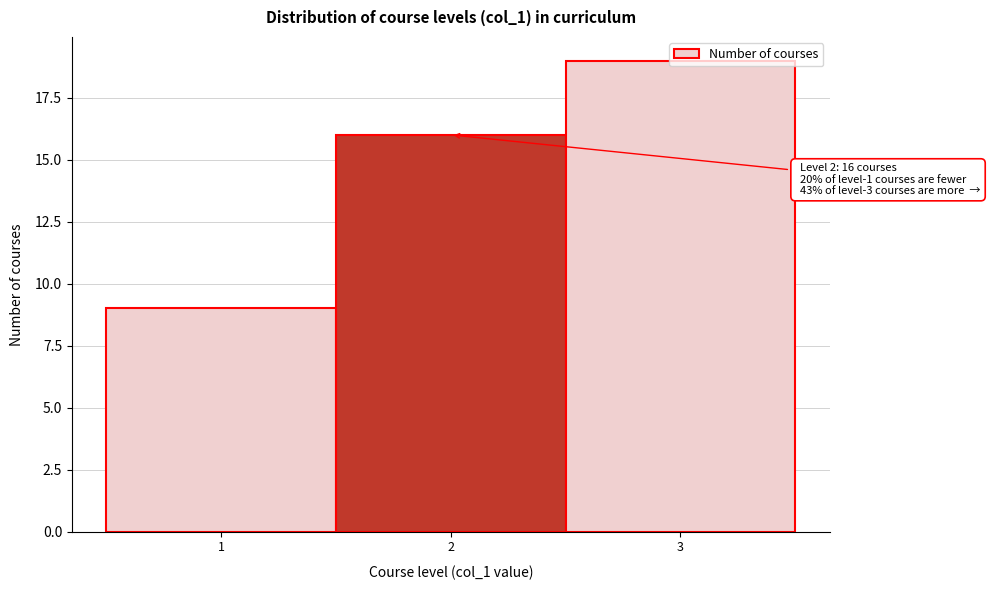

Which range on the x-axis has the tallest bar?

2.5 to 3.5